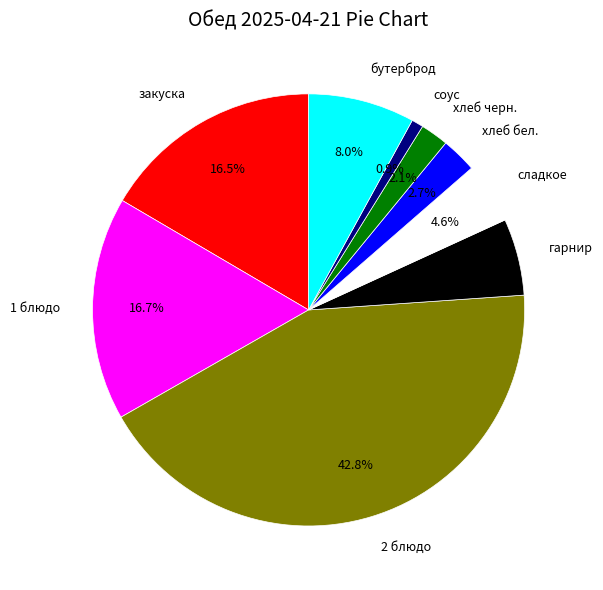

Is there any slice that represents more than half of the pie?

No